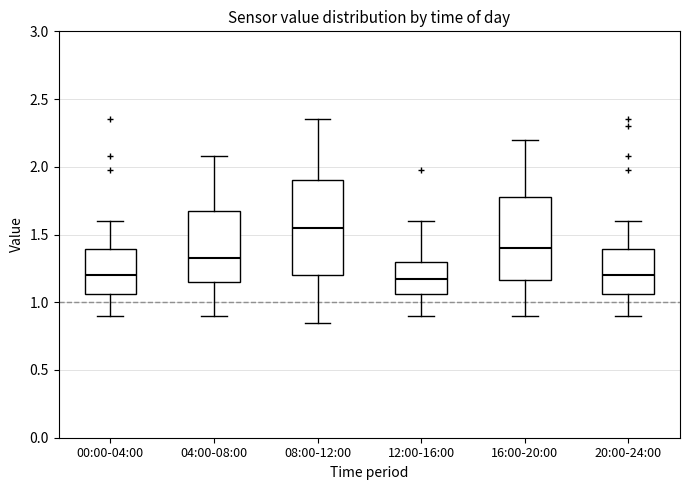

Reading left to right, read every box against the y-axis: the position of its median line, the range the box covers, and the ends of its whiskers. The values are not printed on the chart, so give them approximately, as read against the axis.

00:00-04:00: median 1.20, box 1.05 to 1.40, whiskers 0.90 to 1.60
04:00-08:00: median 1.35, box 1.15 to 1.70, whiskers 0.90 to 2.10
08:00-12:00: median 1.55, box 1.20 to 1.90, whiskers 0.85 to 2.35
12:00-16:00: median 1.20, box 1.05 to 1.30, whiskers 0.90 to 1.60
16:00-20:00: median 1.40, box 1.15 to 1.80, whiskers 0.90 to 2.20
20:00-24:00: median 1.20, box 1.05 to 1.40, whiskers 0.90 to 1.60